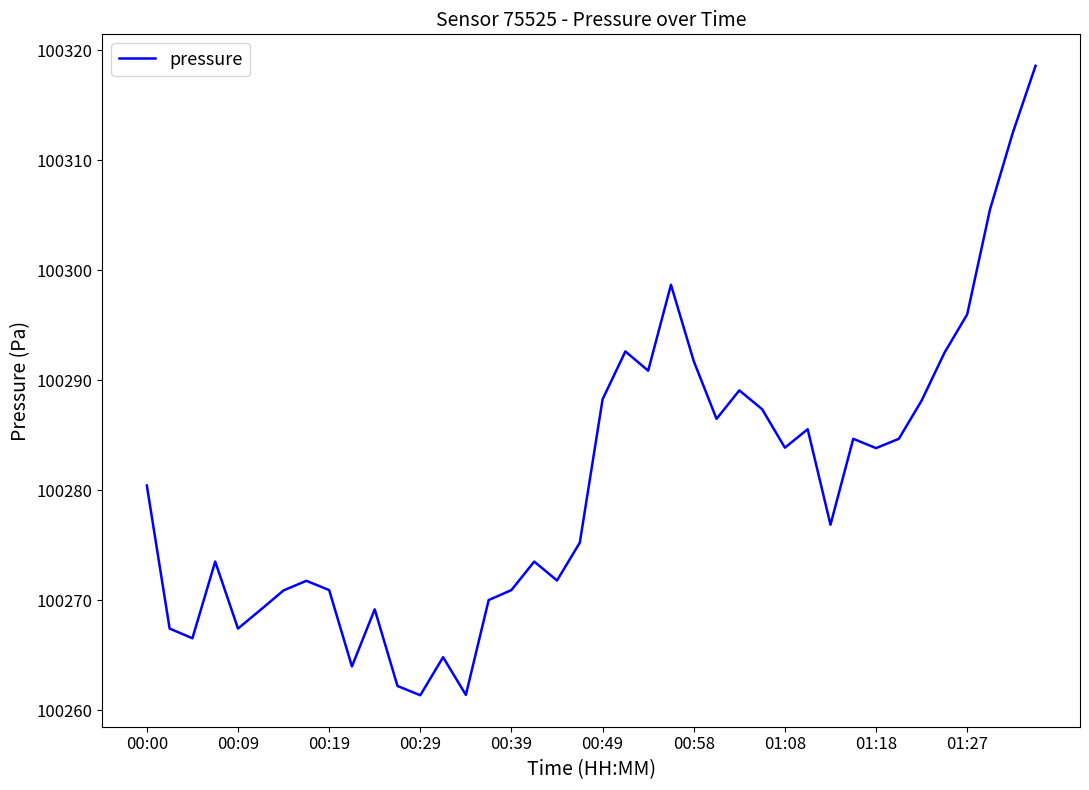

What is the maximum value shown in the chart?

100318.6